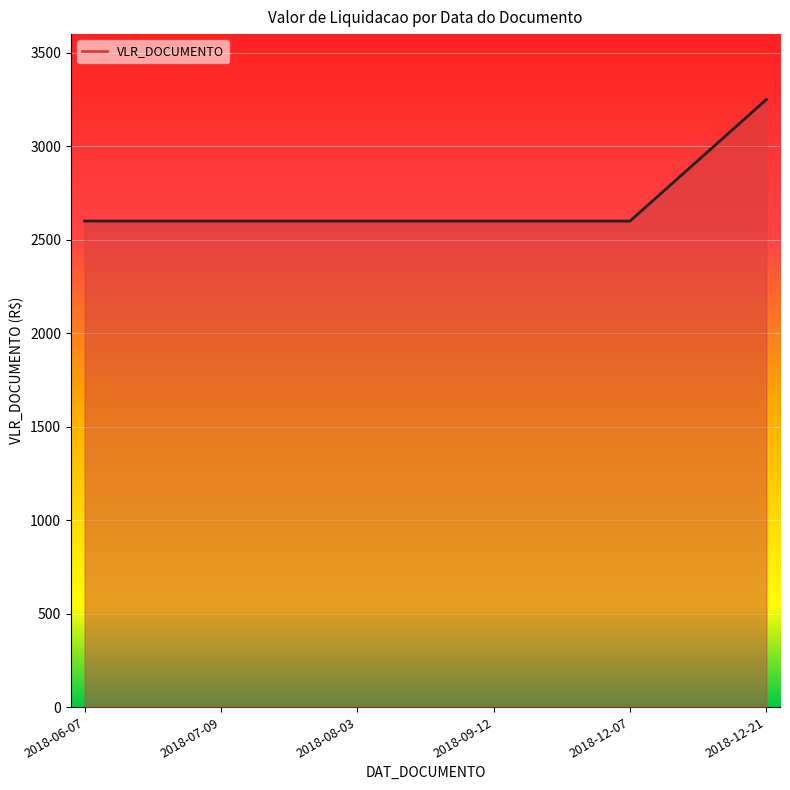

The chart shows a value of 5407 at 2018-12-21. True or false?

False